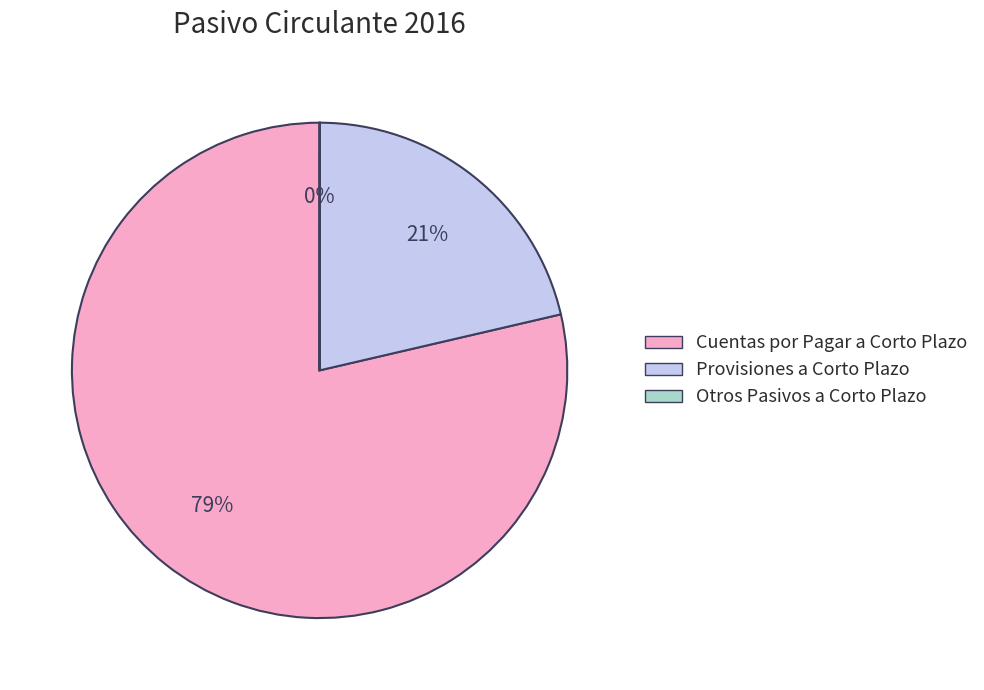

Is it true that Provisiones a Corto Plazo is 21% of the pie?

True